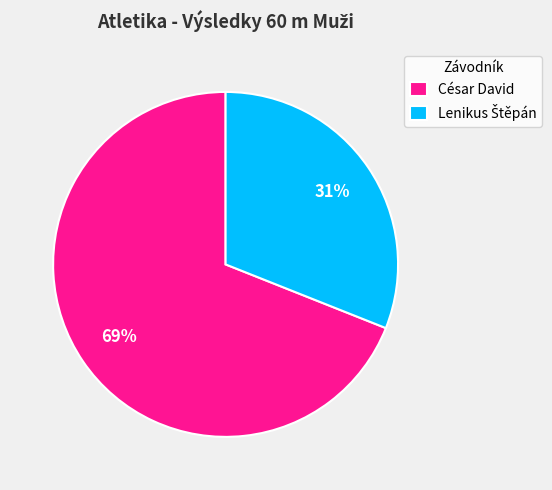

Which slice is the largest?

César David